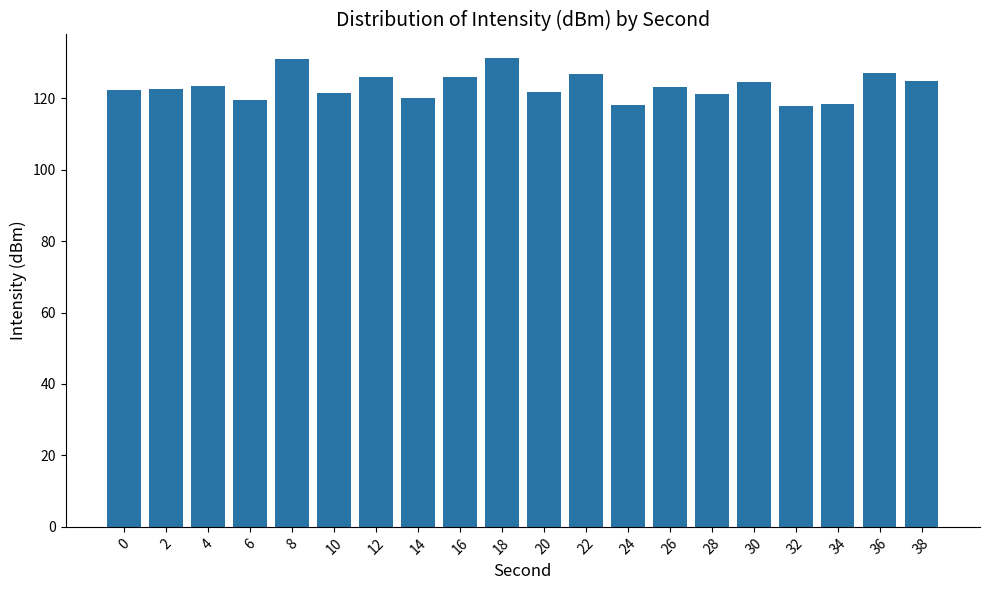

What is the value of the 2nd bar from the left?

122.6